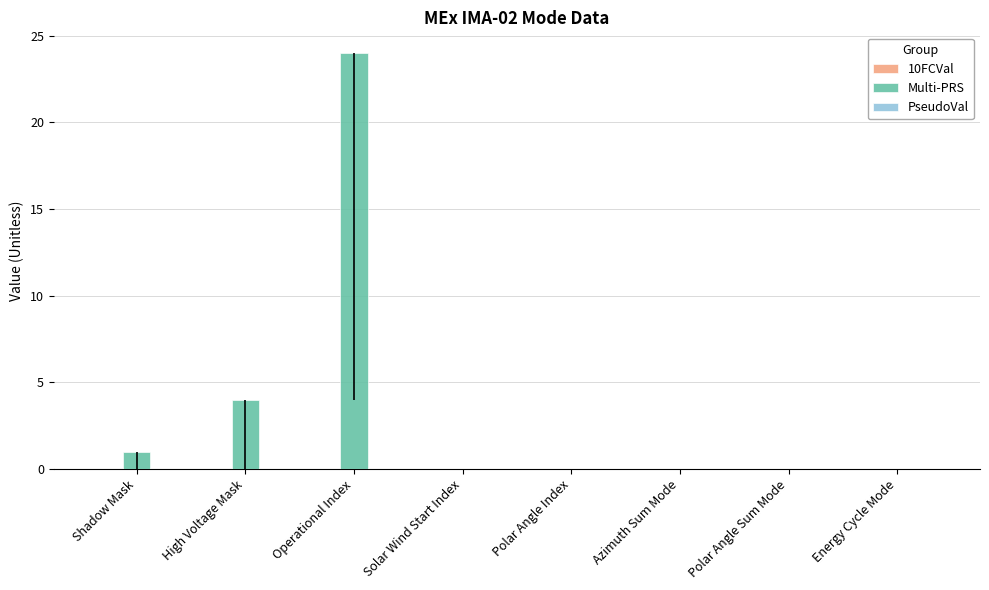

At which category does the chart reach its peak across all series?

Operational Index